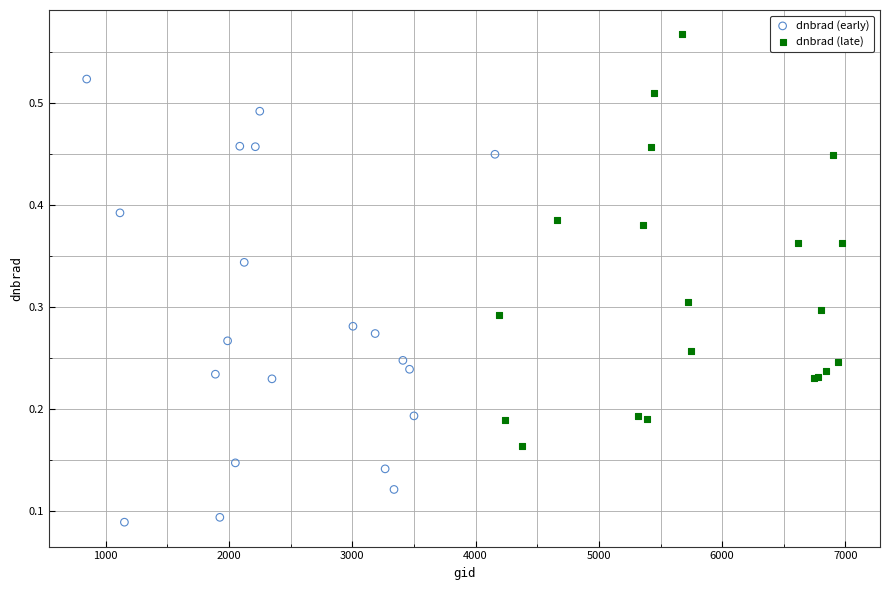

Which series contains the lowest Y value?

dnbrad (early)